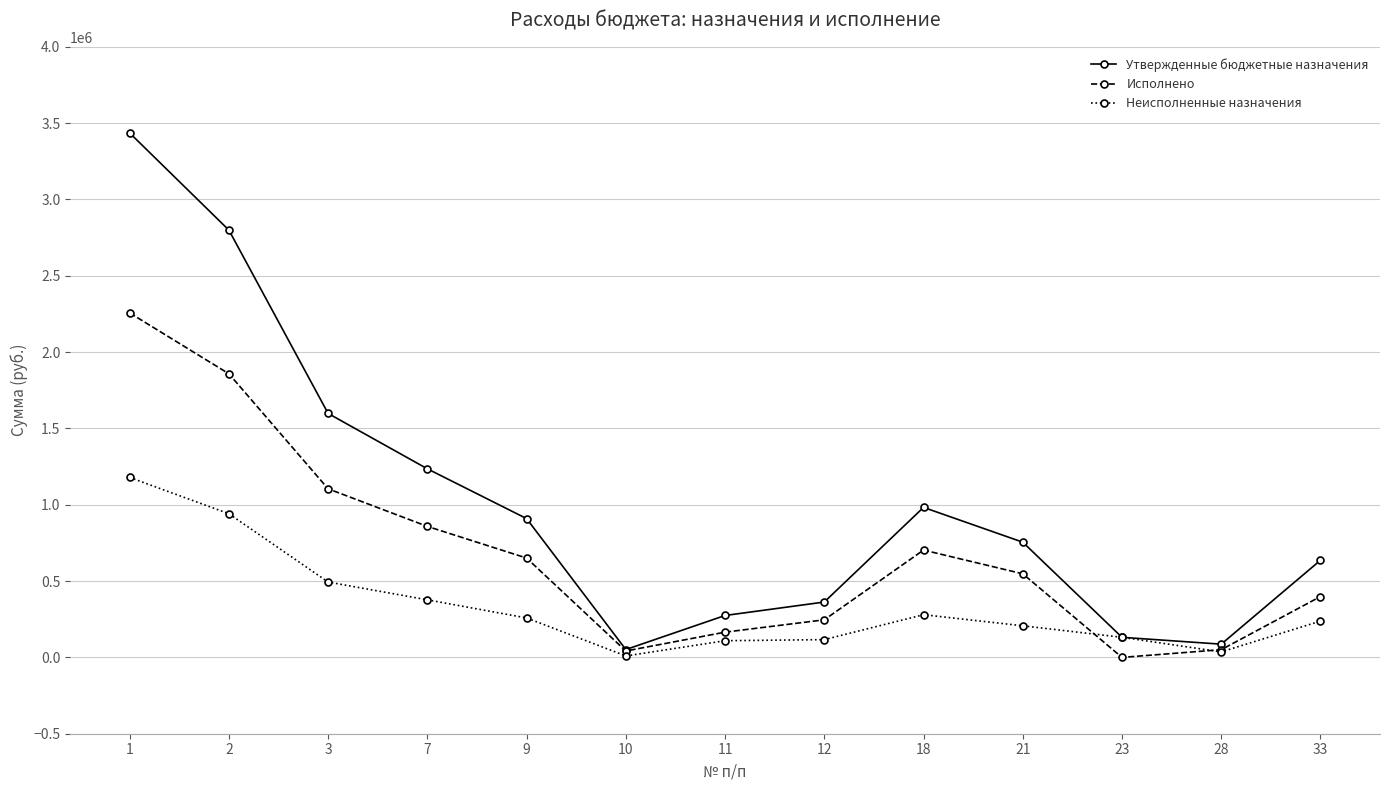

What is the spread (max minus min) of values at 7?

858236.5